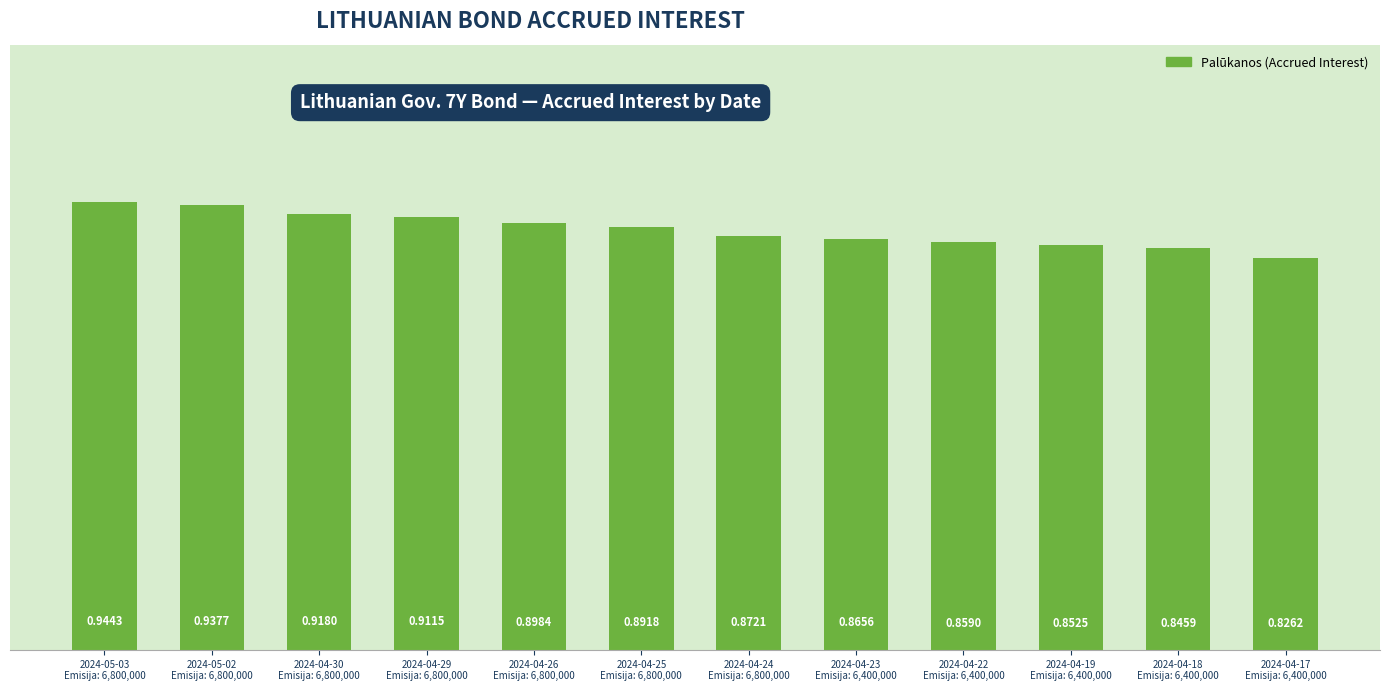

At which label is the value closest to 0?

2024-04-17
Emisija: 6,400,000